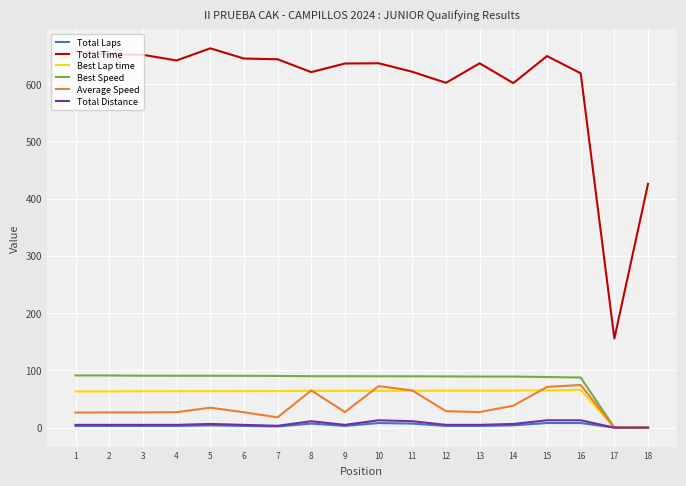

Which series has the largest total across all categories?

Total Time